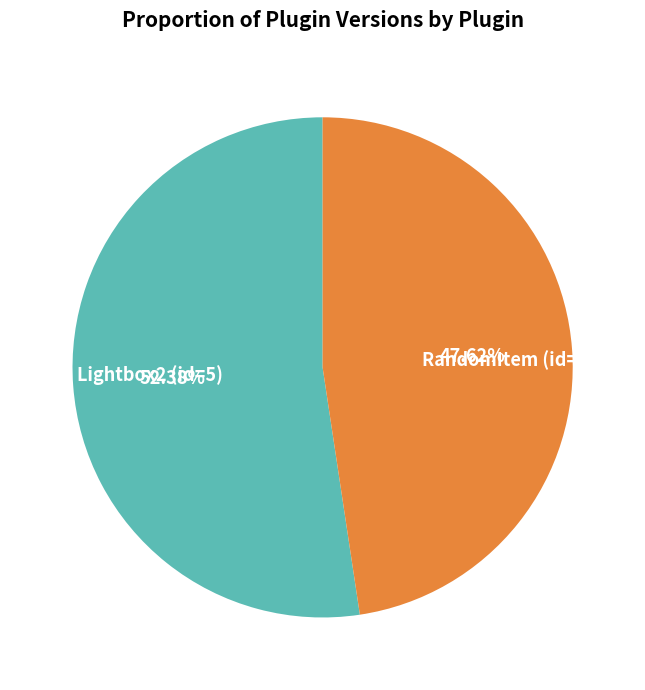

Does RandomItem (id=6) represent more than half of the total?

No